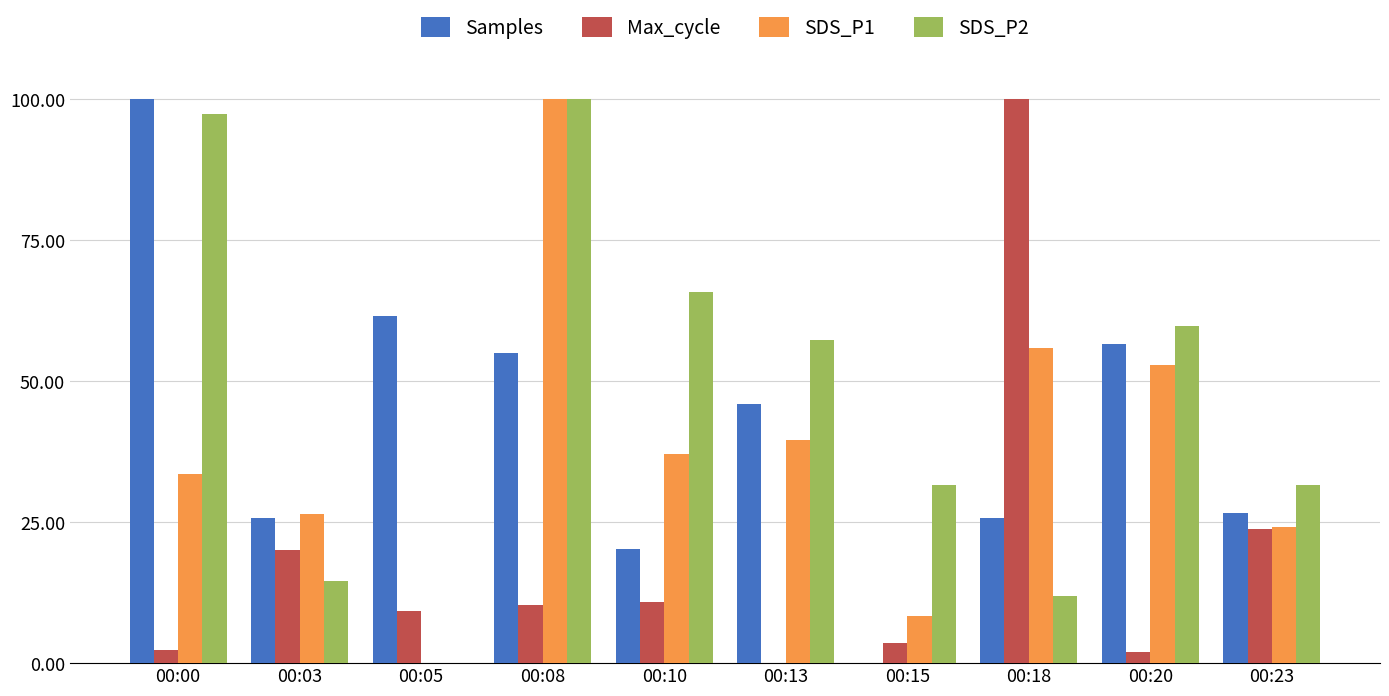

Where is Max_cycle nearest to the value 50?

00:23